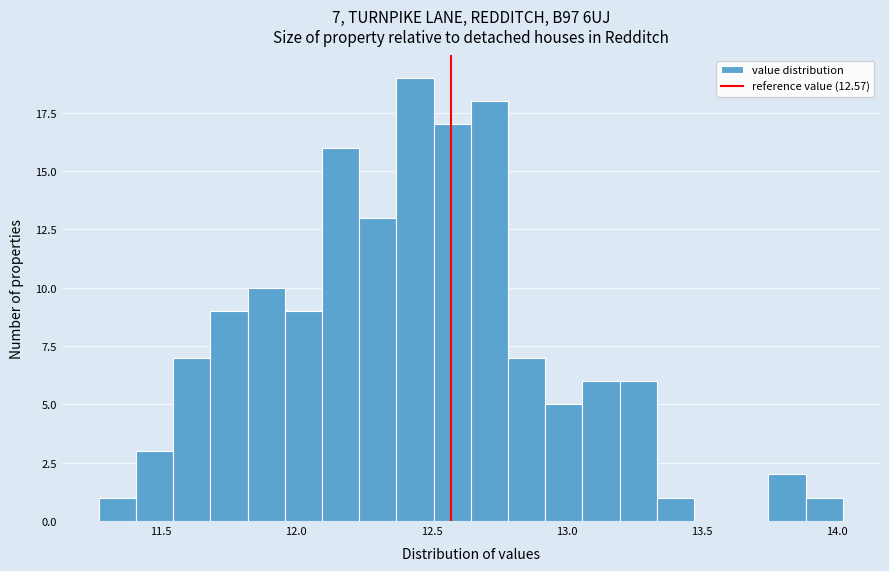

Read against the x-axis, roughly where is the centre of the tallest bar?

12.45